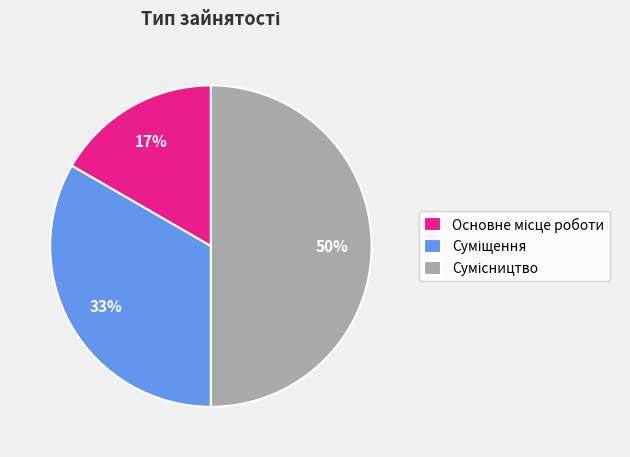

What is the total percentage of Основне місце роботи and Сумісництво?

66.7%